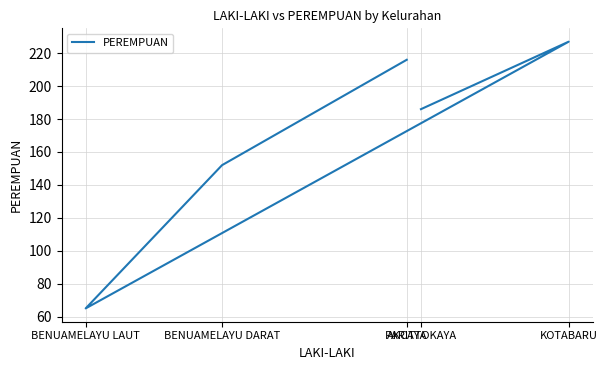

What is the maximum value shown in the chart?

227